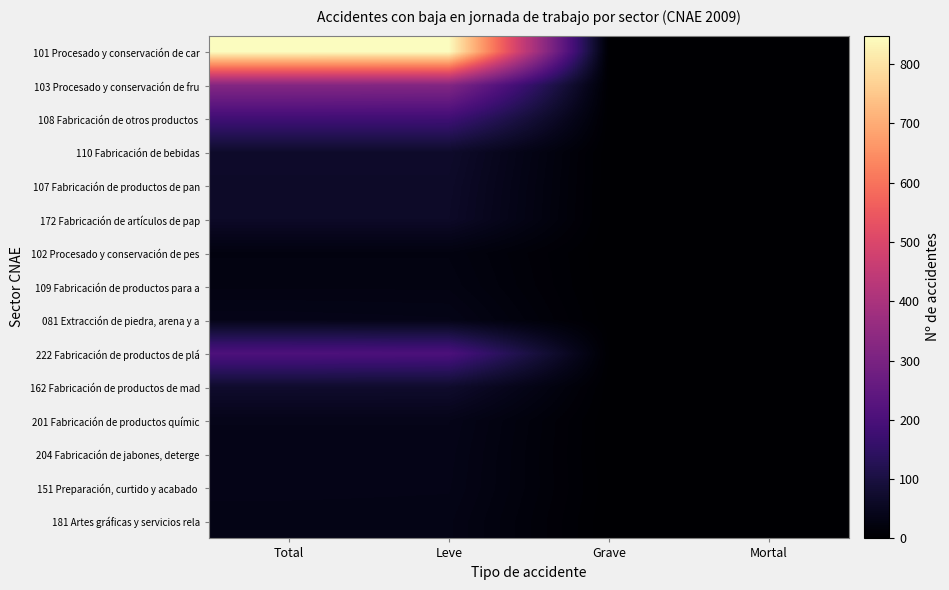

Count the number of categories in the chart.

4